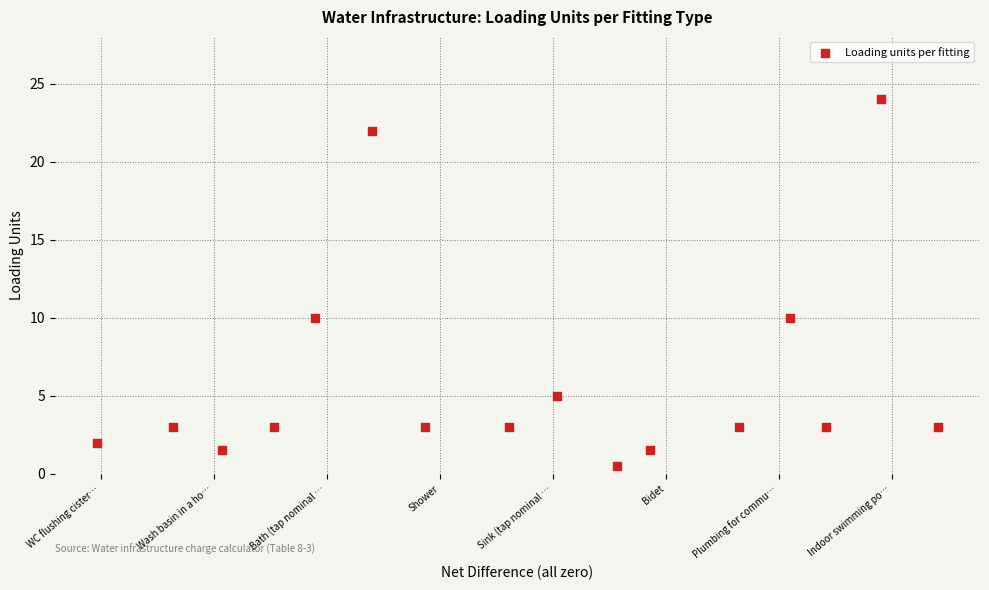

What is the range of X values (max minus min)?

14.9